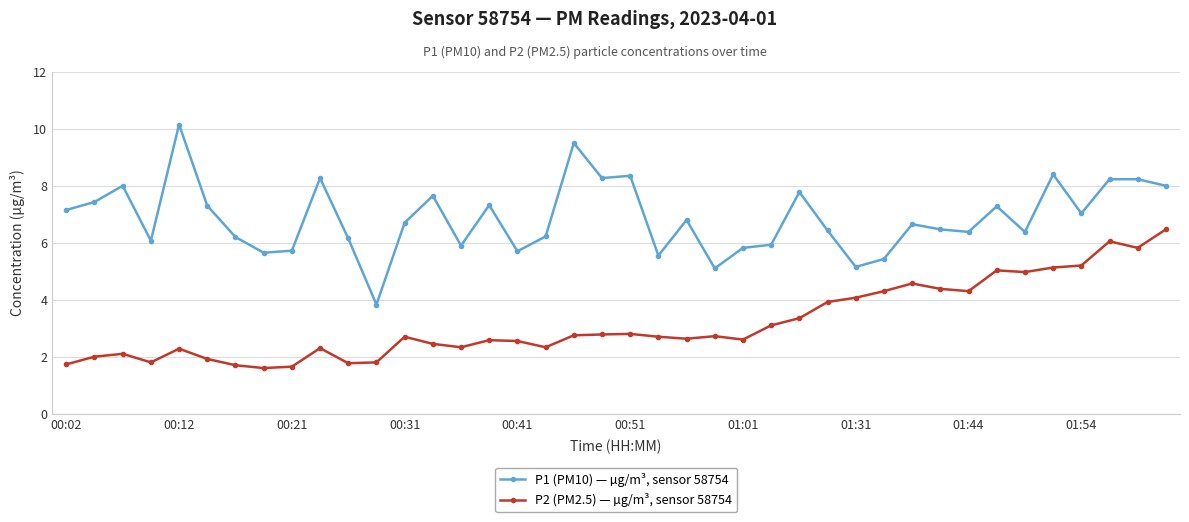

What is the smallest value displayed?

1.6